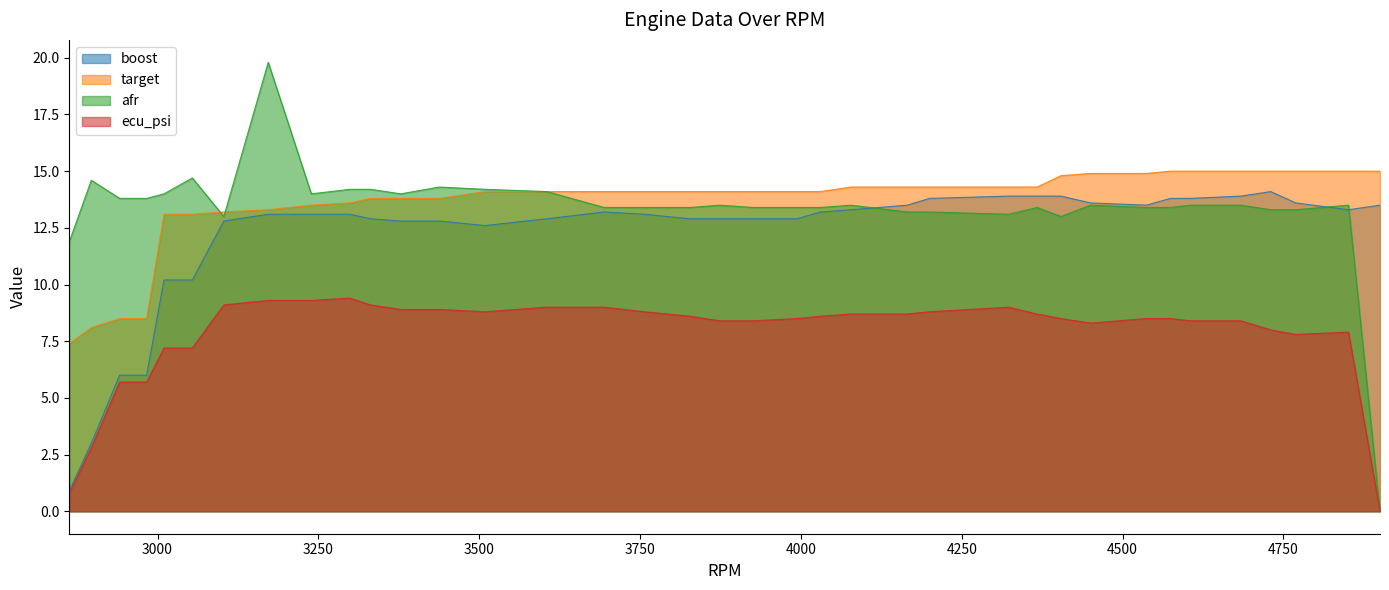

True or false: ecu_psi and target intersect in this chart.

False